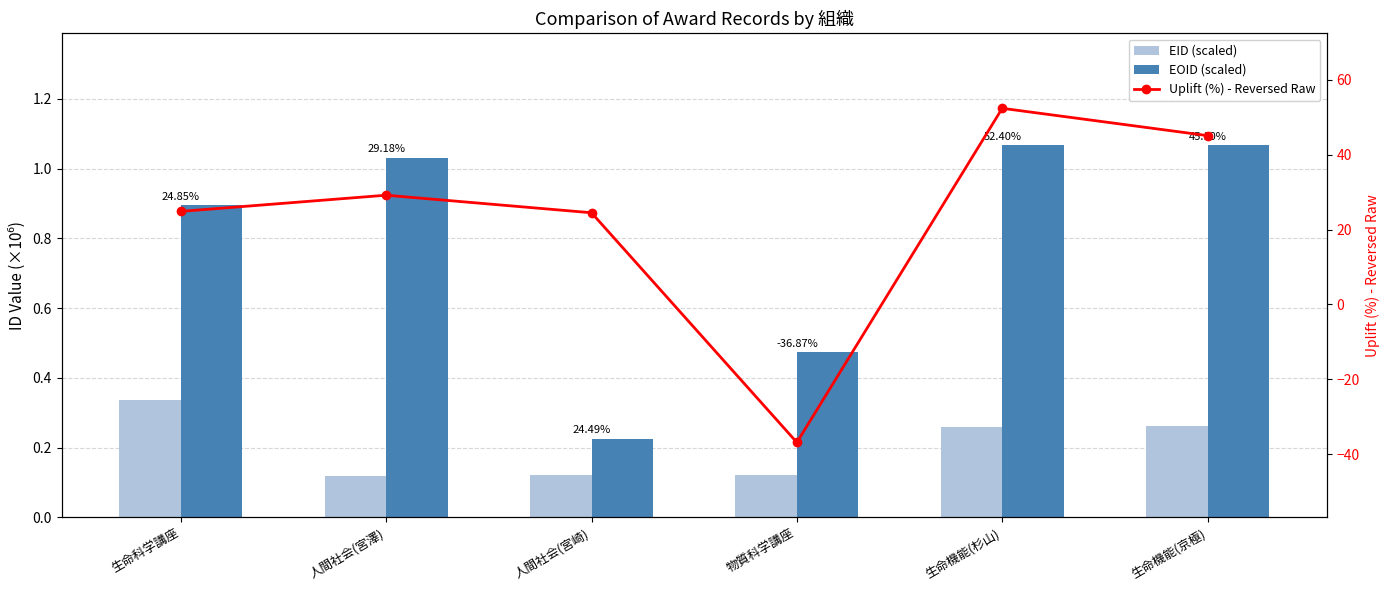

Which series has the widest spread of values?

Uplift (%) - Reversed Raw